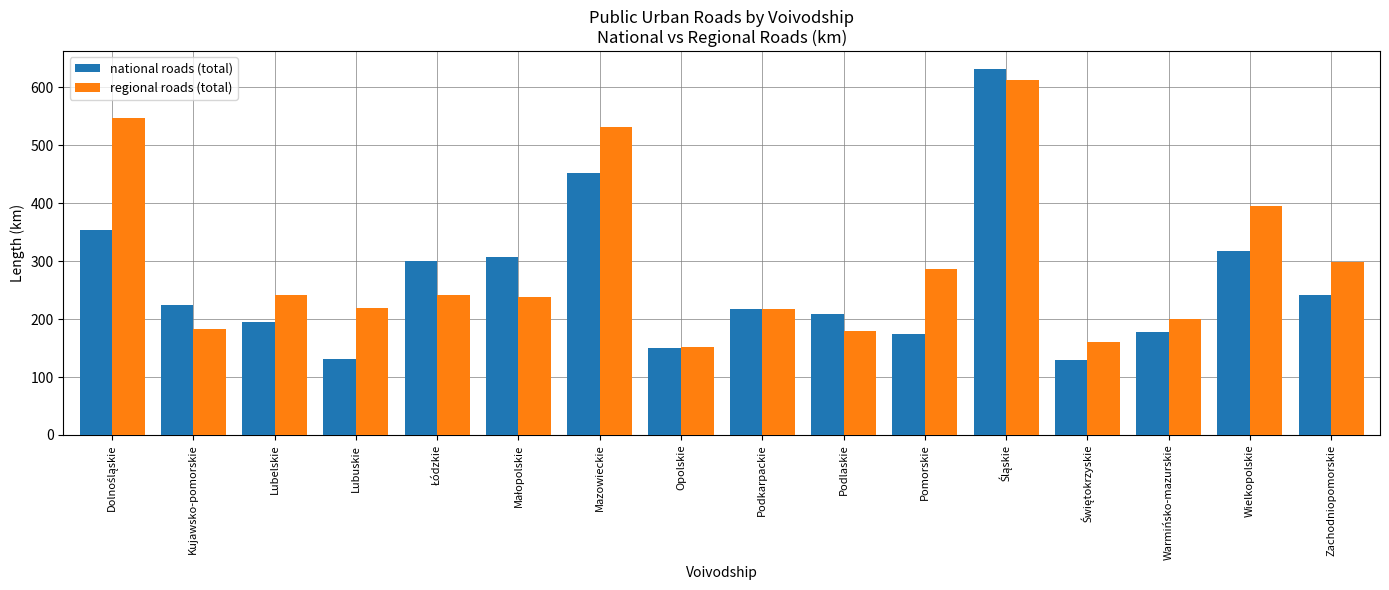

At how many categories does at least one series exceed 579?

1